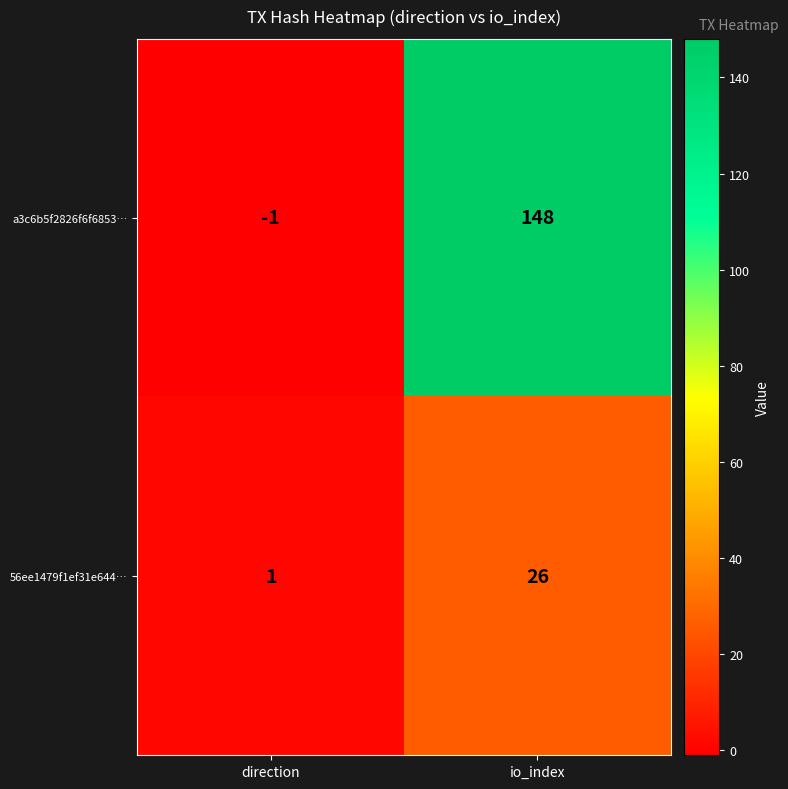

Where is a3c6b5f2826f6f6853… nearest to the value 73?

direction